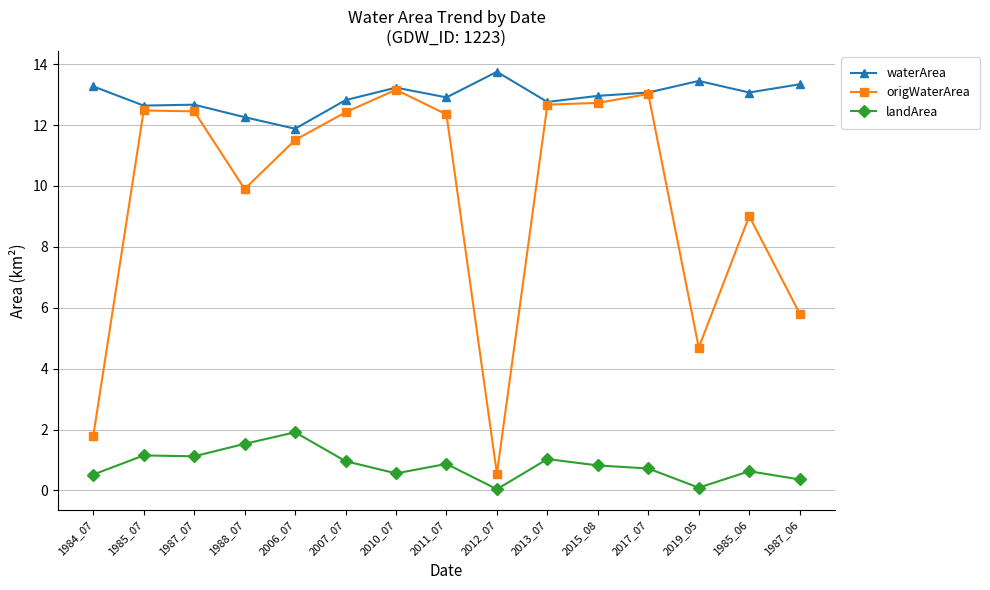

What is the label of the 4th point from the left?

1988_07